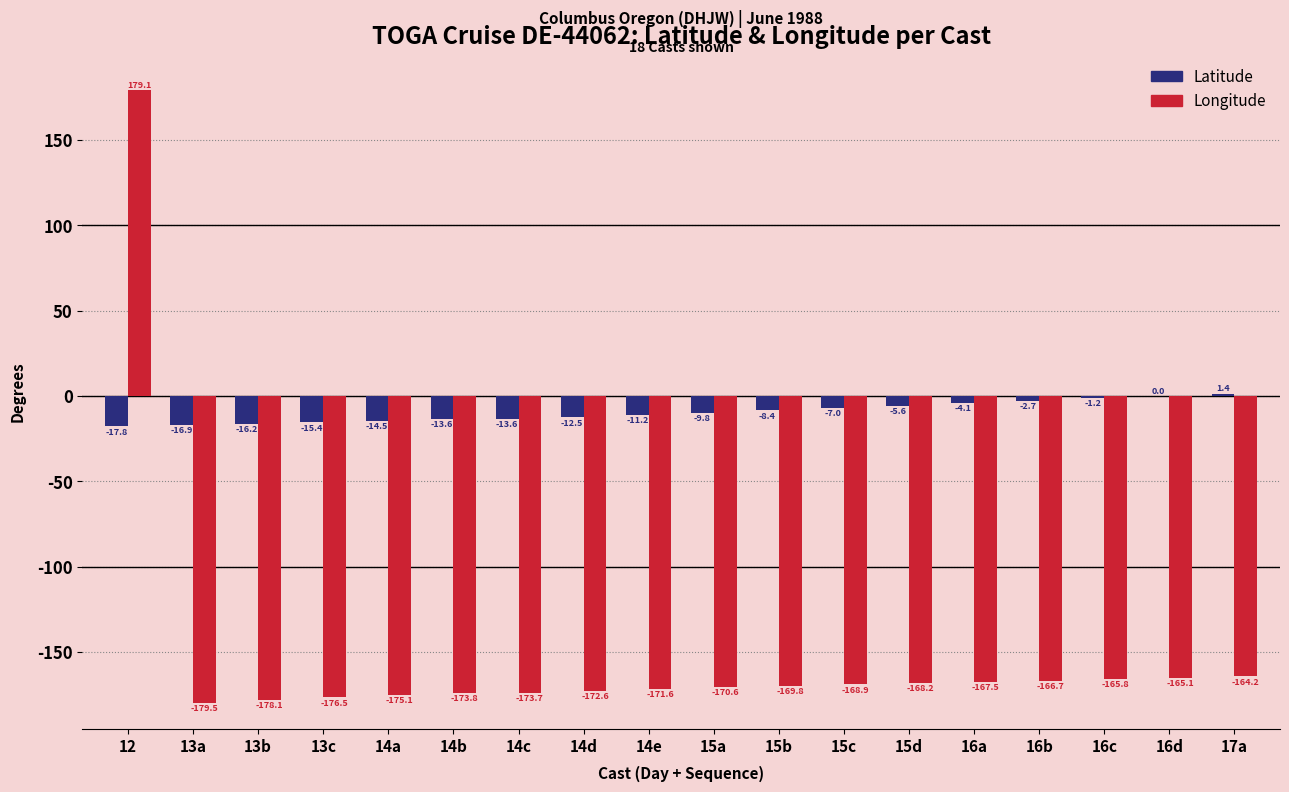

Which label corresponds to the largest value in the chart?

12